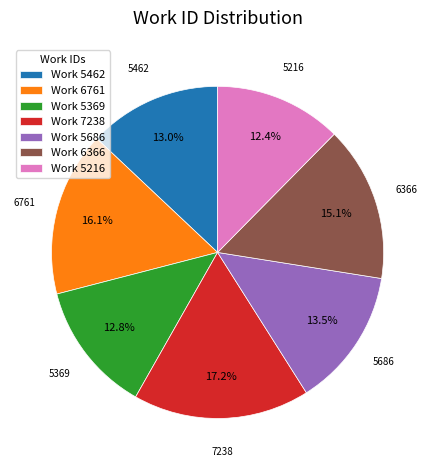

How many segments does this pie chart have?

7